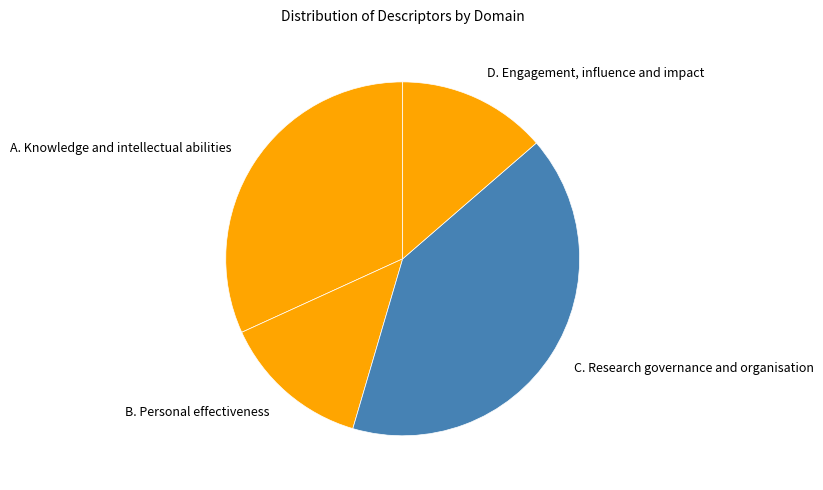

Which slice is the largest?

C. Research governance and organisation